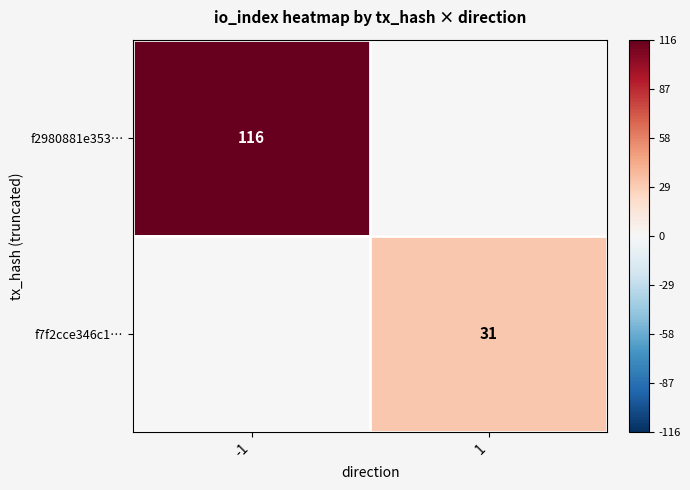

Is it true that f7f2cce346c1… equals 31 at 1?

True